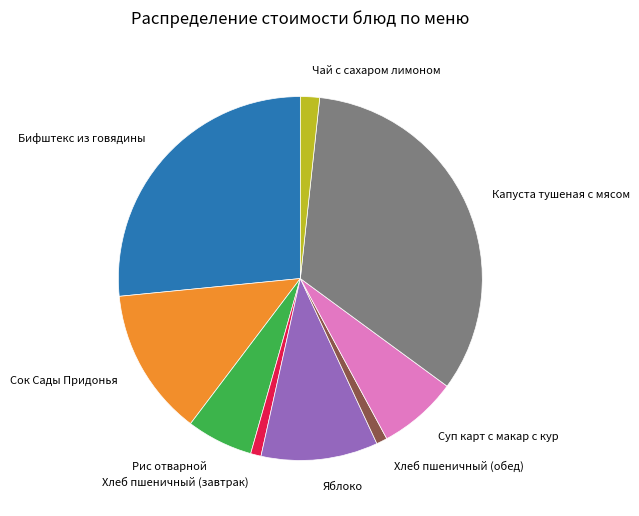

Which has a higher value, Бифштекс из говядины or Рис отварной?

Бифштекс из говядины